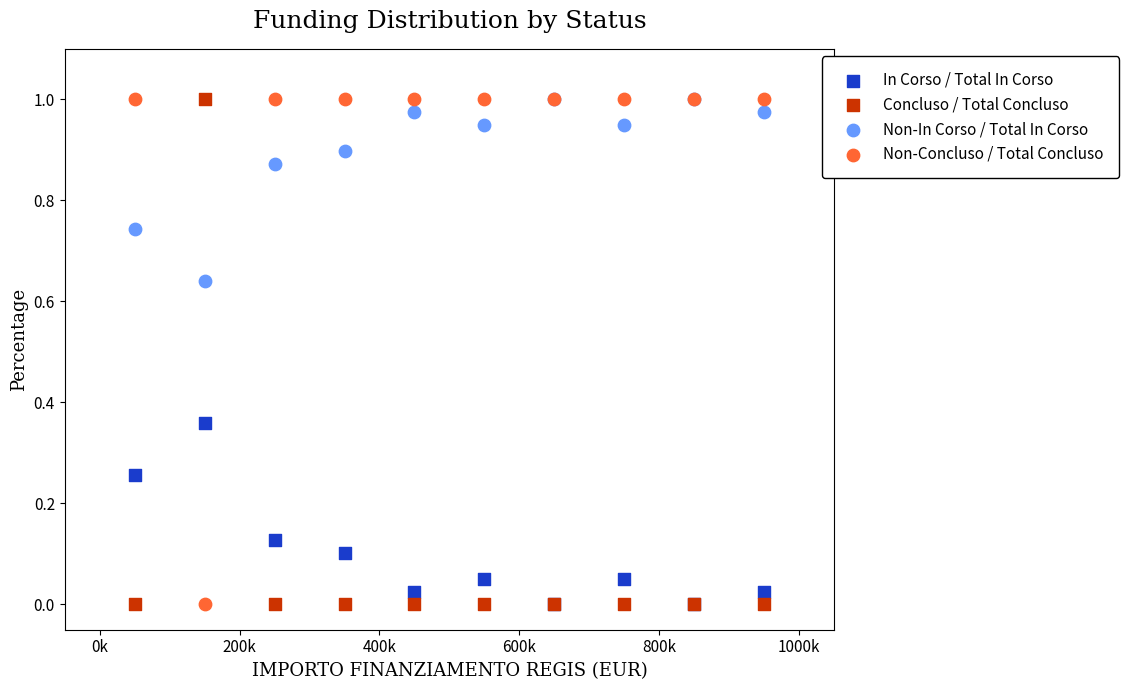

What are all the series names shown in the legend?

In Corso / Total In Corso, Concluso / Total Concluso, Non-In Corso / Total In Corso, Non-Concluso / Total Concluso